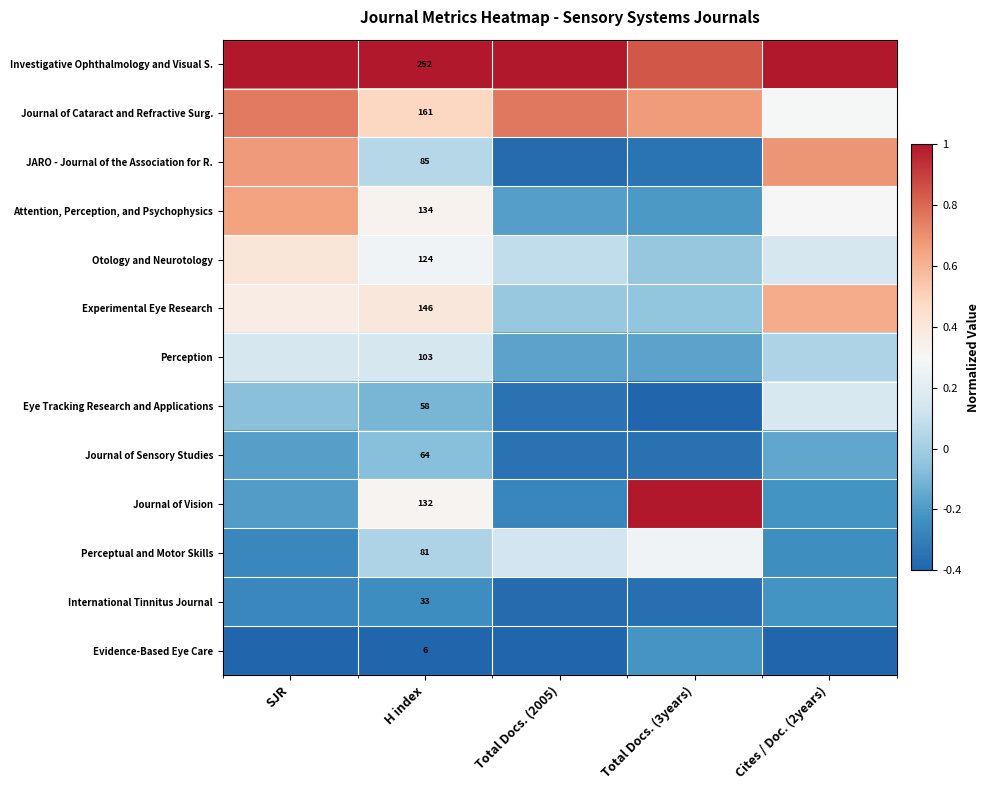

List the labels in order of Attention, Perception, and Psychophysics value, largest first.

SJR, H index, Cites / Doc. (2years), Total Docs. (2005), Total Docs. (3years)